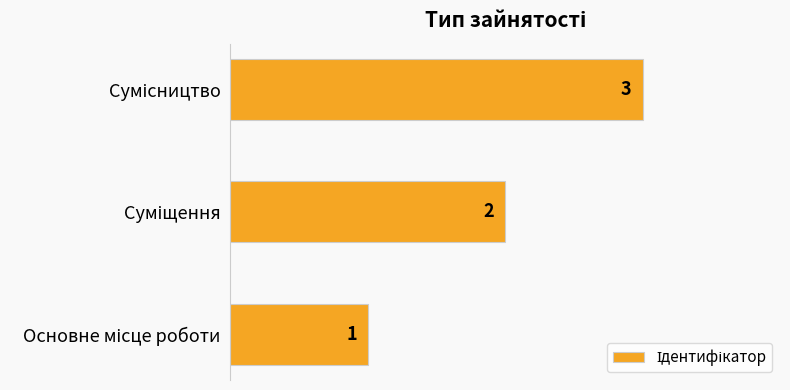

What is the greatest value displayed?

3